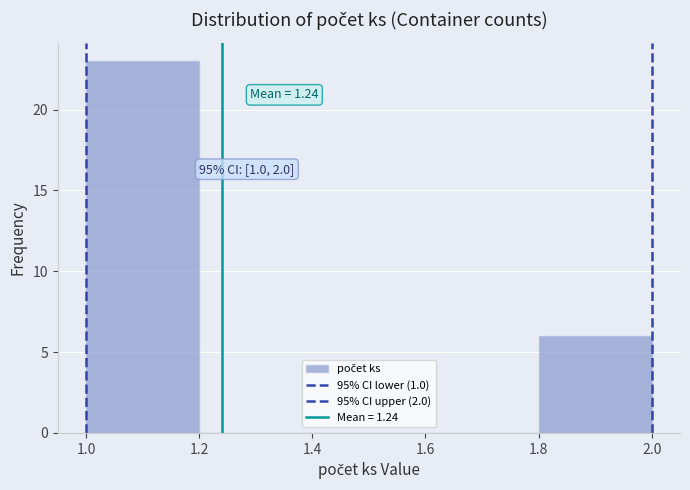

Which range on the x-axis has the tallest bar?

1.0 to 1.2